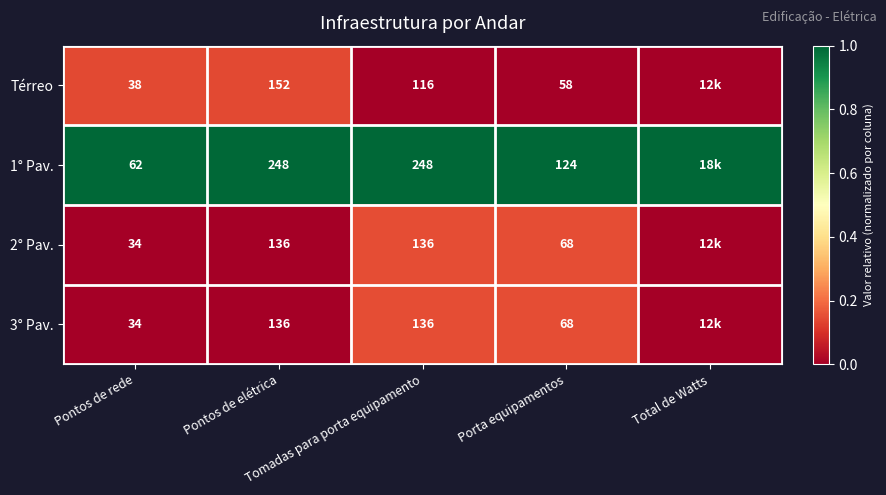

Is it true that 2° Pav. equals 0.1 at Total de Watts?

False